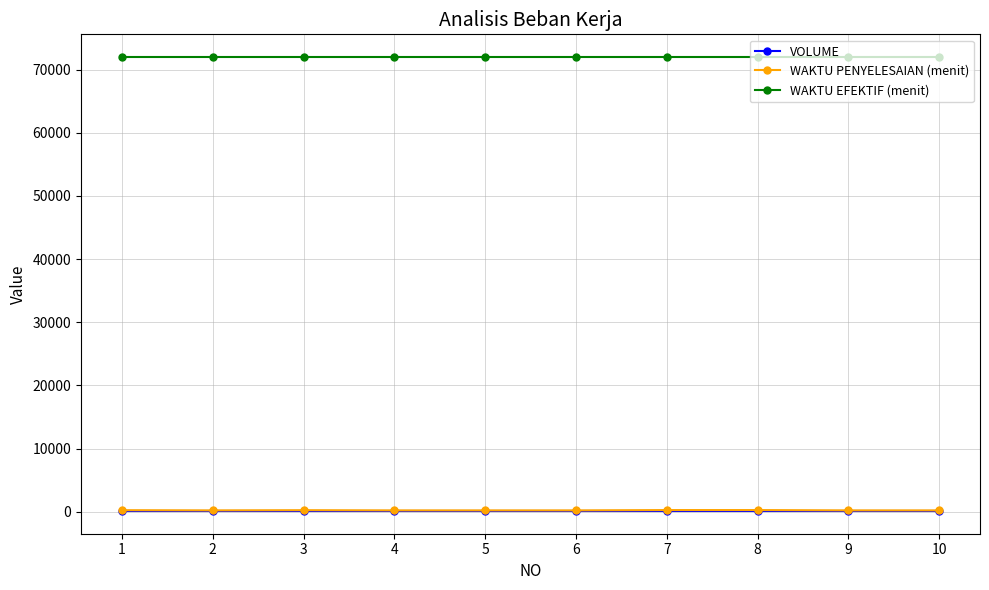

What is the maximum value for VOLUME?

100